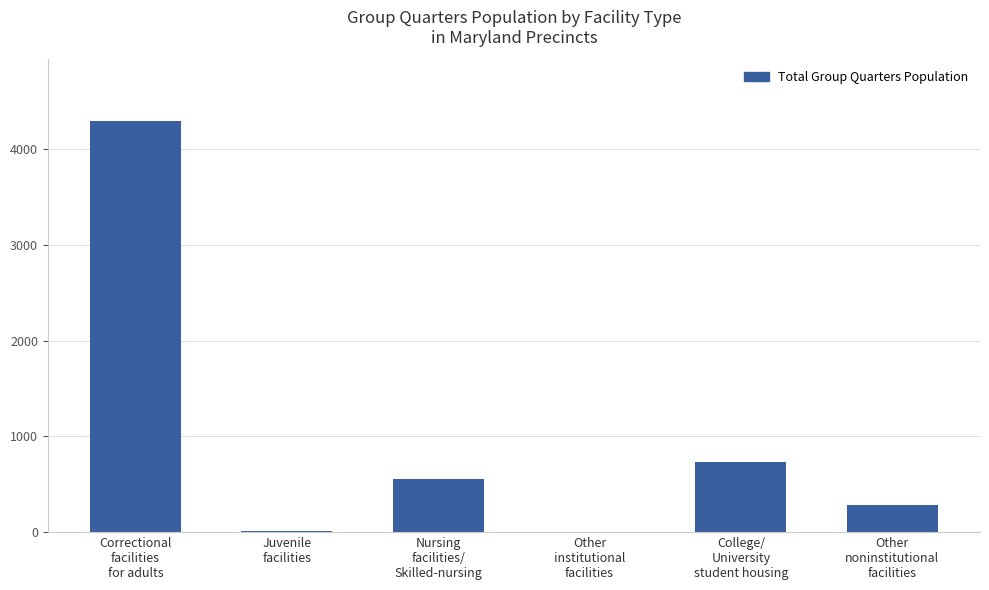

At which category does the chart reach its peak across all series?

Correctional
facilities
for adults